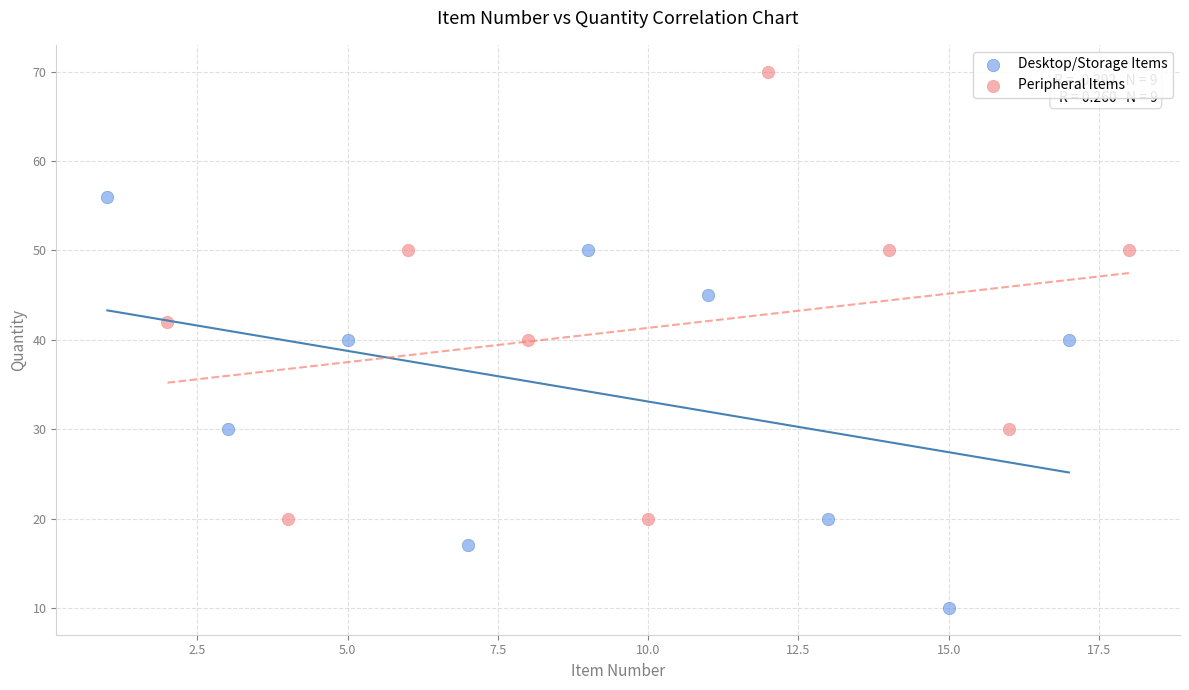

What are all the series names shown in the legend?

Desktop/Storage Items, Peripheral Items